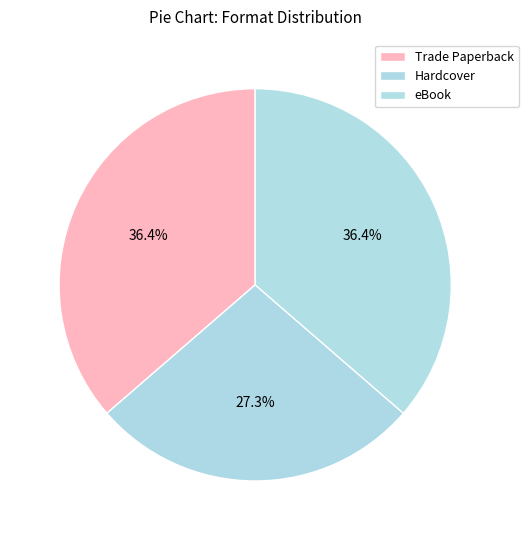

Which category has the biggest portion of the pie?

Trade Paperback